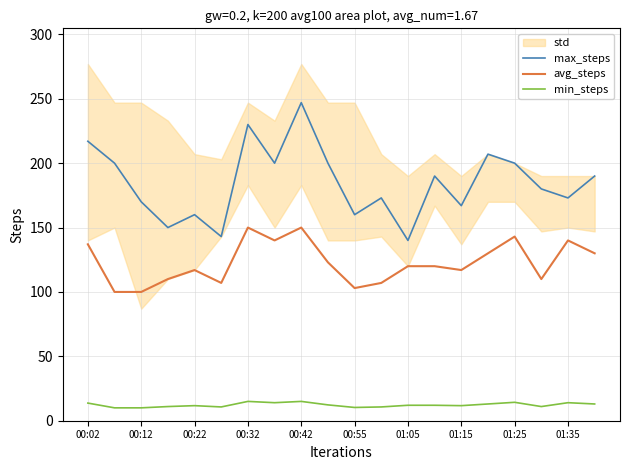

What is the minimum value for min_steps?

10.0